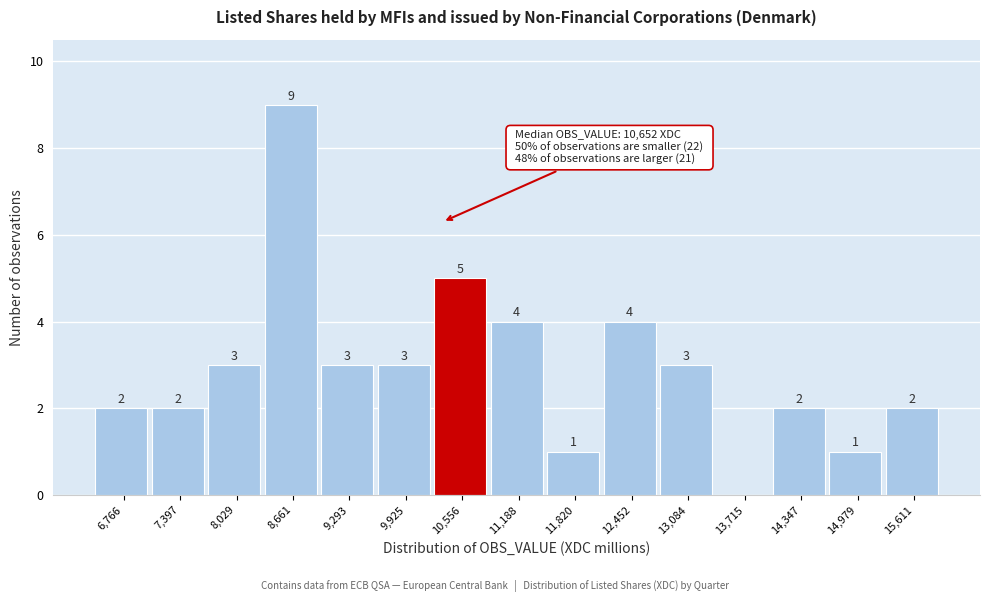

Reading left to right, extract all data points from this chart.

6,766=2	7,397=2	8,029=3	8,661=9	9,293=3	9,925=3	10,556=5	11,188=4	11,820=1	12,452=4	13,084=3	13,715=0	14,347=2	14,979=1	15,611=2